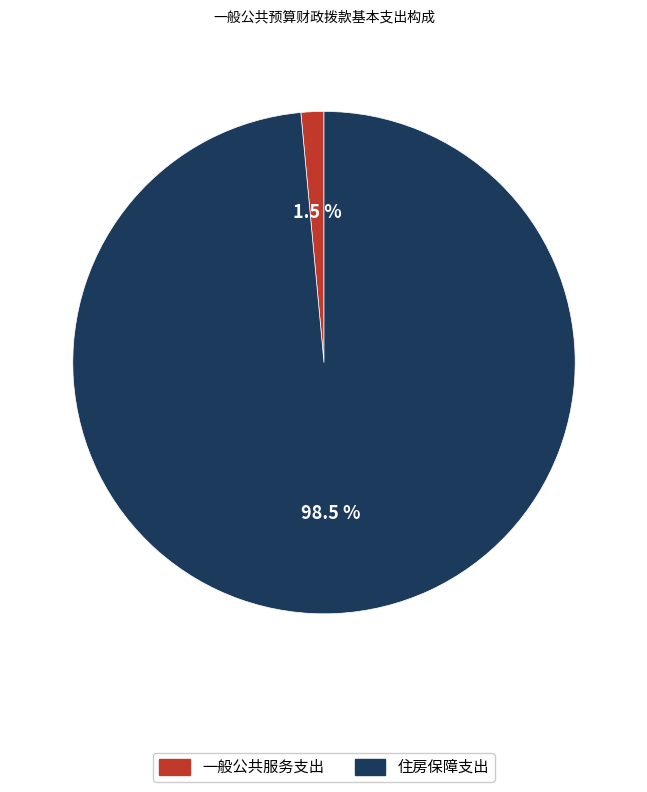

Combined, do 一般公共服务支出 and 住房保障支出 account for over 50%?

Yes